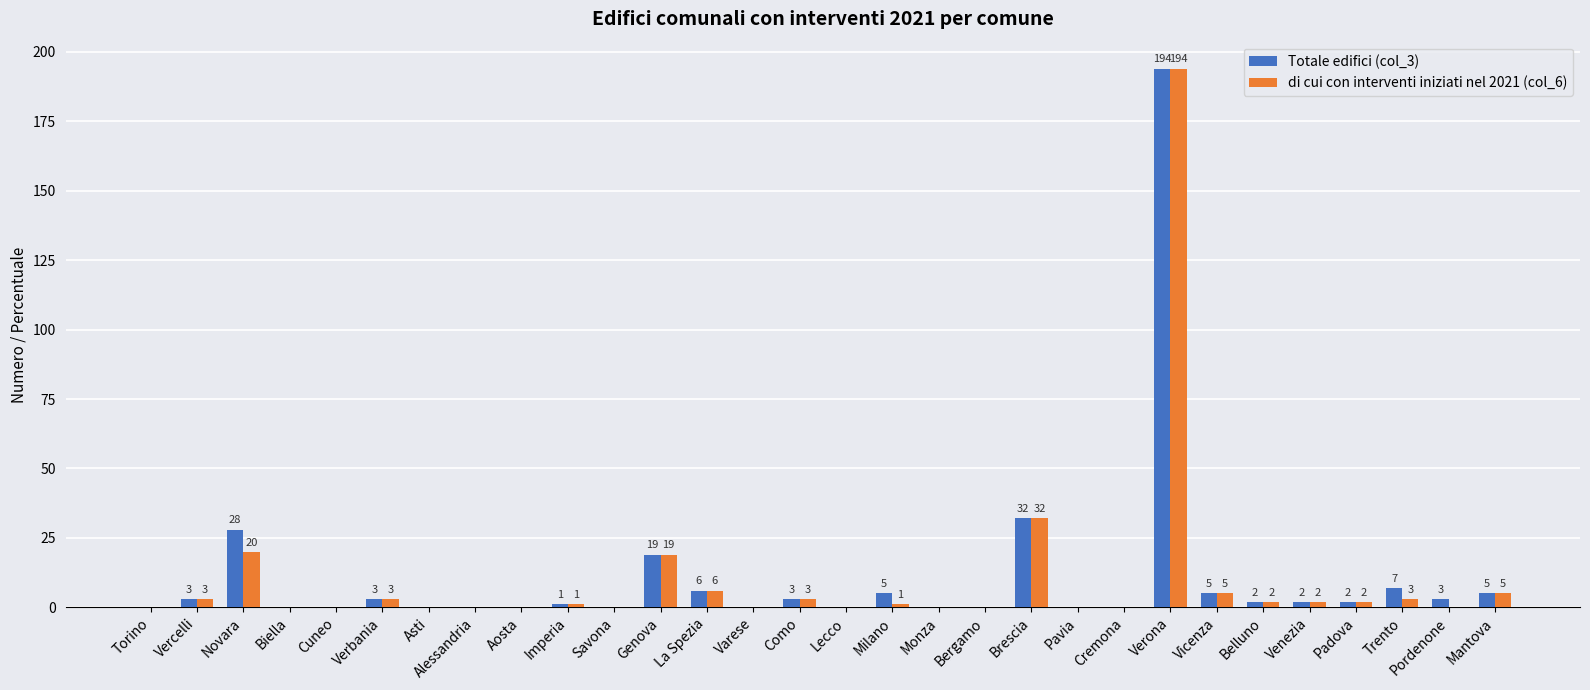

Reading right to left, what are all the values shown in this chart?

Totale edifici (col_3): 5	3	7	2	2	2	5	194	0	0	32	0	0	5	0	3	0	6	19	0	1	0	0	0	3	0	0	28	3	0
di cui con interventi iniziati nel 2021 (col_6): 5	0	3	2	2	2	5	194	0	0	32	0	0	1	0	3	0	6	19	0	1	0	0	0	3	0	0	20	3	0